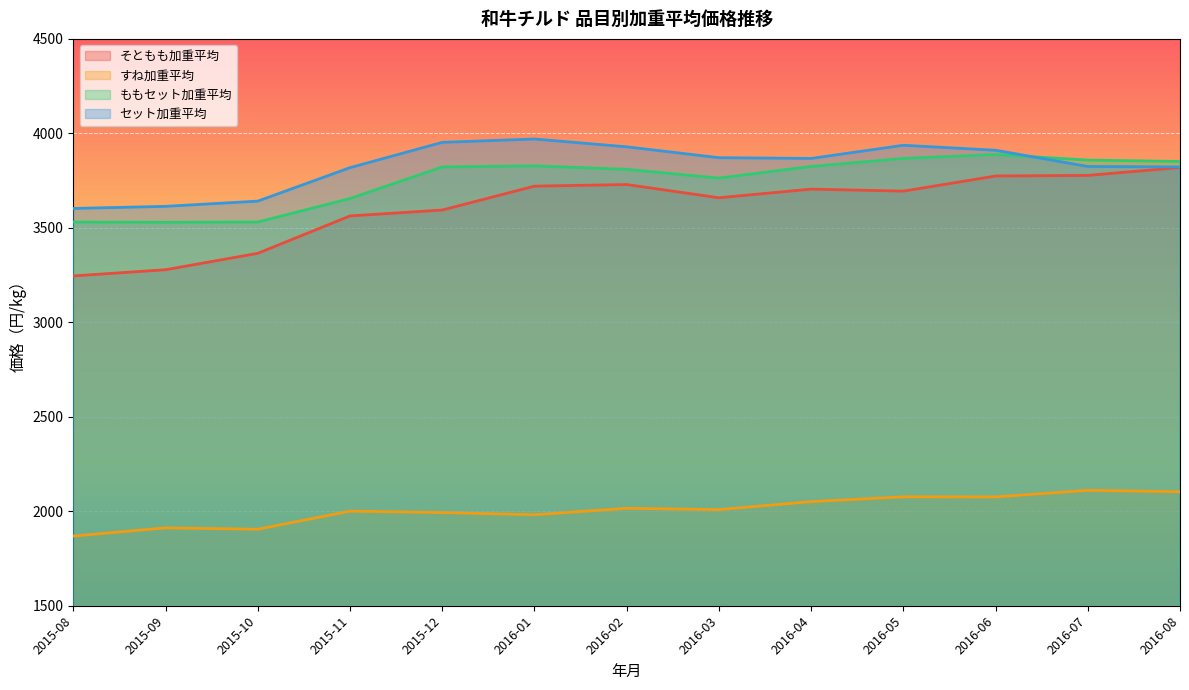

Which series has the widest spread of values?

そともも加重平均